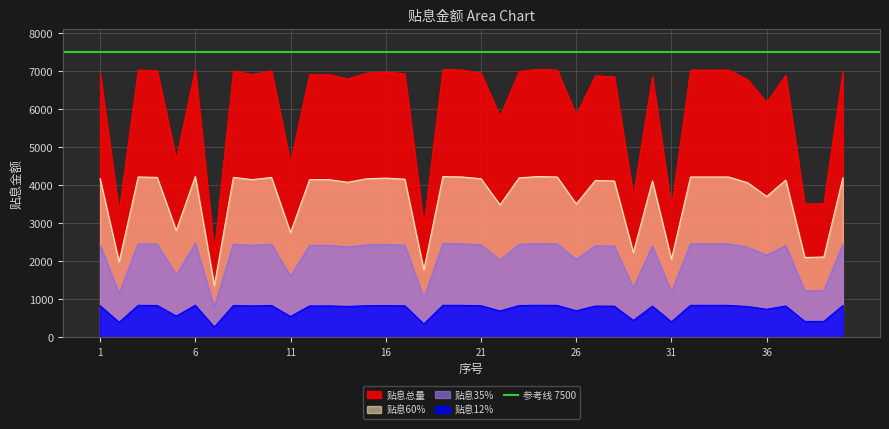

How many lines are shown in the chart?

1